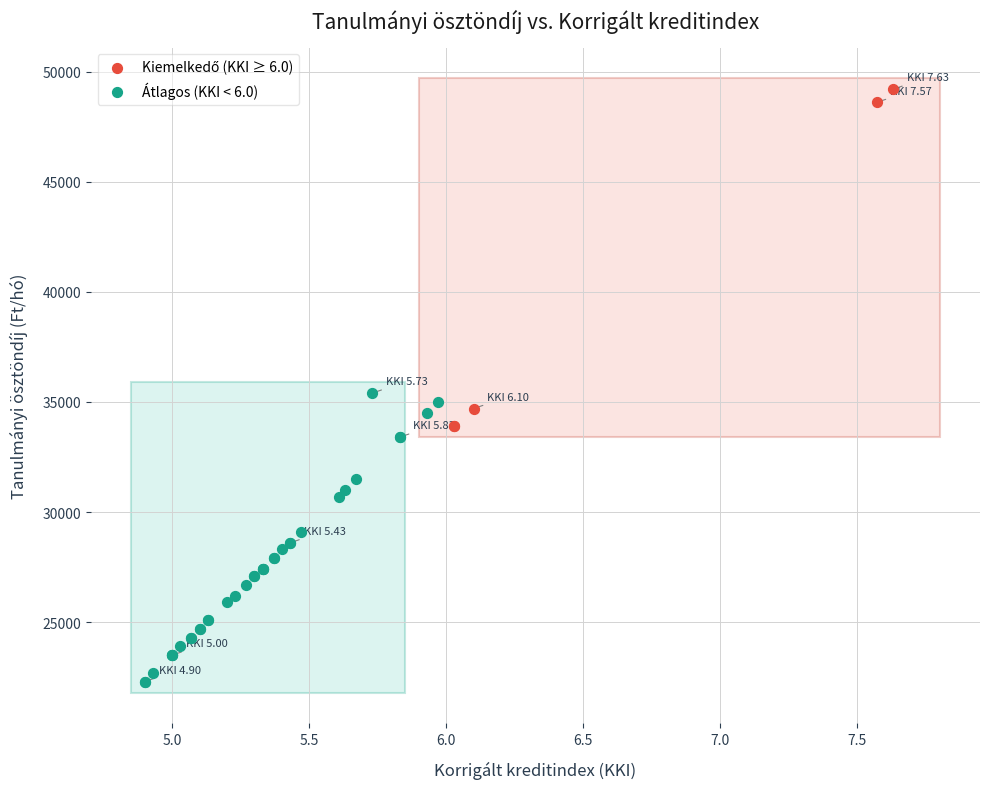

Which series reaches the minimum Y coordinate?

Átlagos (KKI < 6.0)